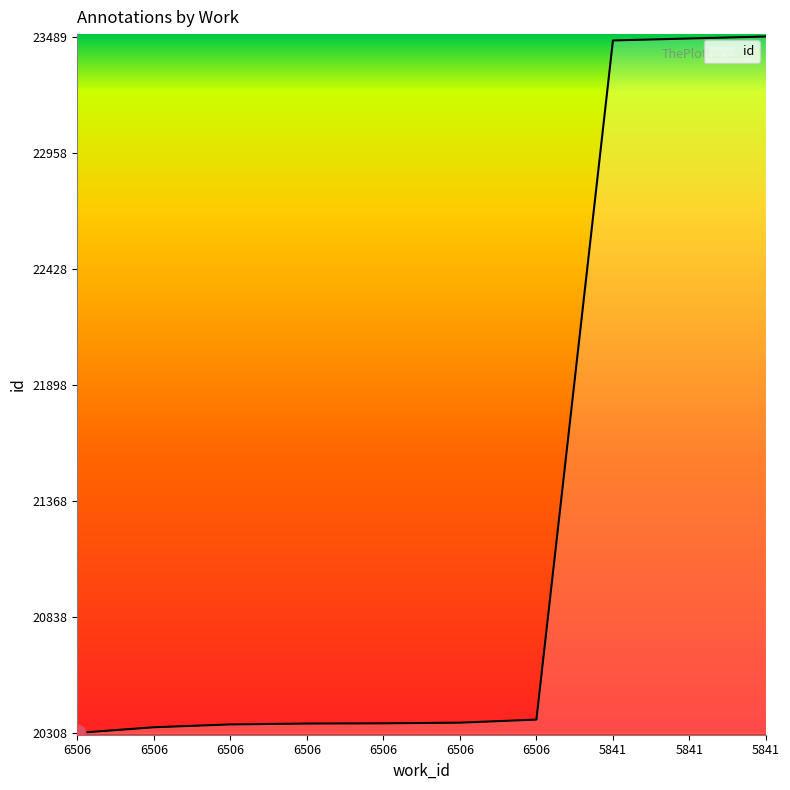

What is the approximate value at 6506, to the nearest 10?

20370